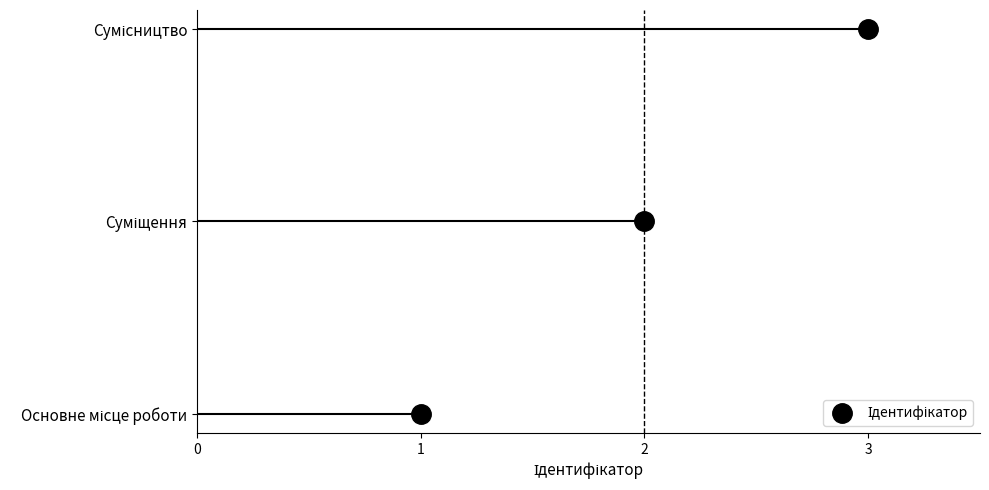

What is the value of the 3rd point from the left?

3